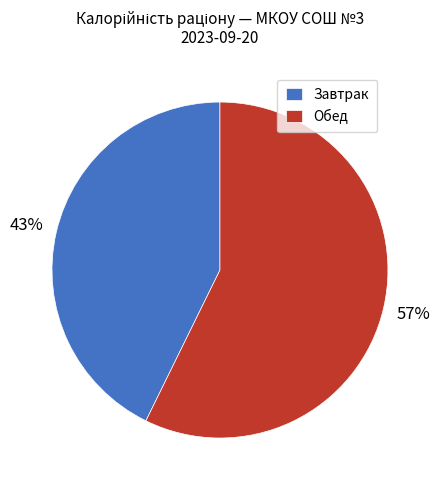

Is there a majority slice in this chart?

Yes